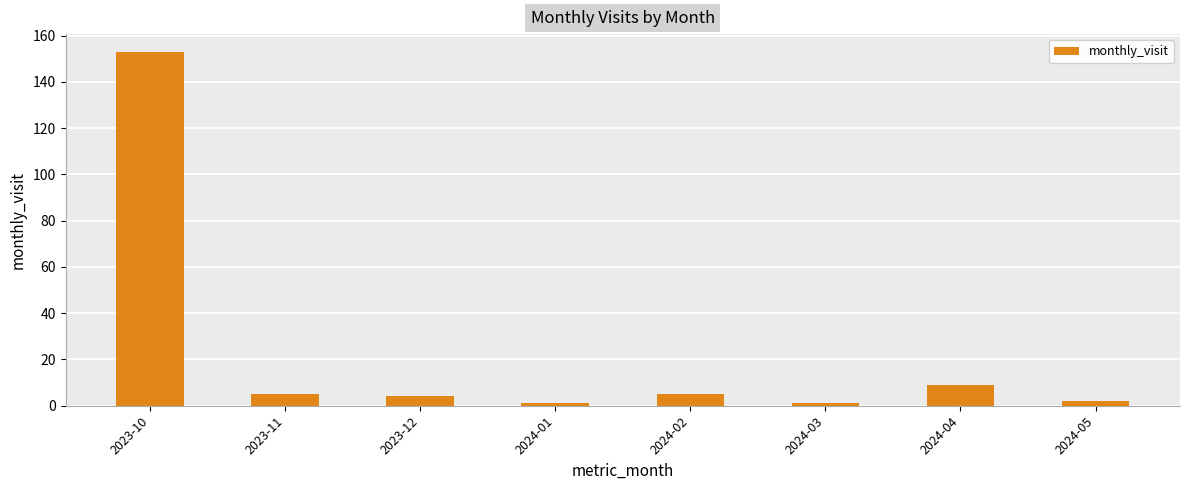

Reading left to right, list all the values displayed in this chart.

2023-10=153	2023-11=5	2023-12=4	2024-01=1	2024-02=5	2024-03=1	2024-04=9	2024-05=2